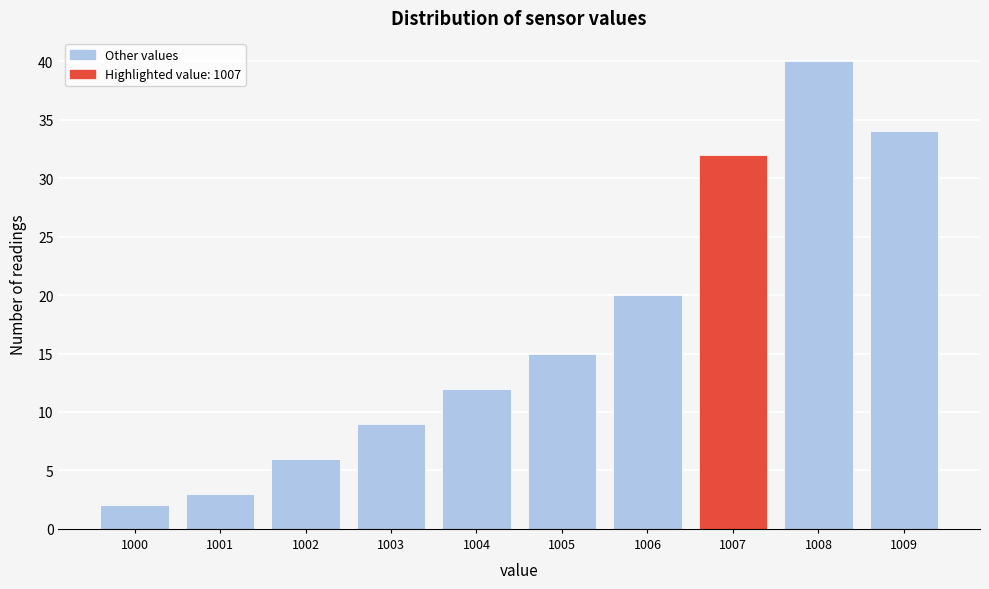

Reading left to right, list every bar in this chart as the range it spans on the x-axis followed by its height. The values are not printed on the chart, so give them approximately, as read against the axis.

999.5 to 1000.5: 2
1000.5 to 1001.5: 3
1001.5 to 1002.5: 6
1002.5 to 1003.5: 9
1003.5 to 1004.5: 12
1004.5 to 1005.5: 15
1005.5 to 1006.5: 20
1006.5 to 1007.5: 32
1007.5 to 1008.5: 40
1008.5 to 1009.5: 34